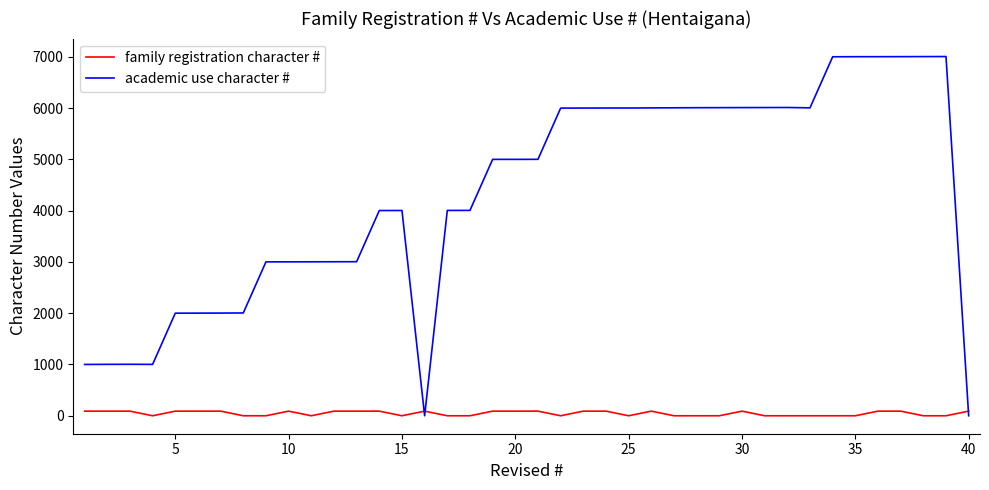

How many categories are shown in the chart?

40